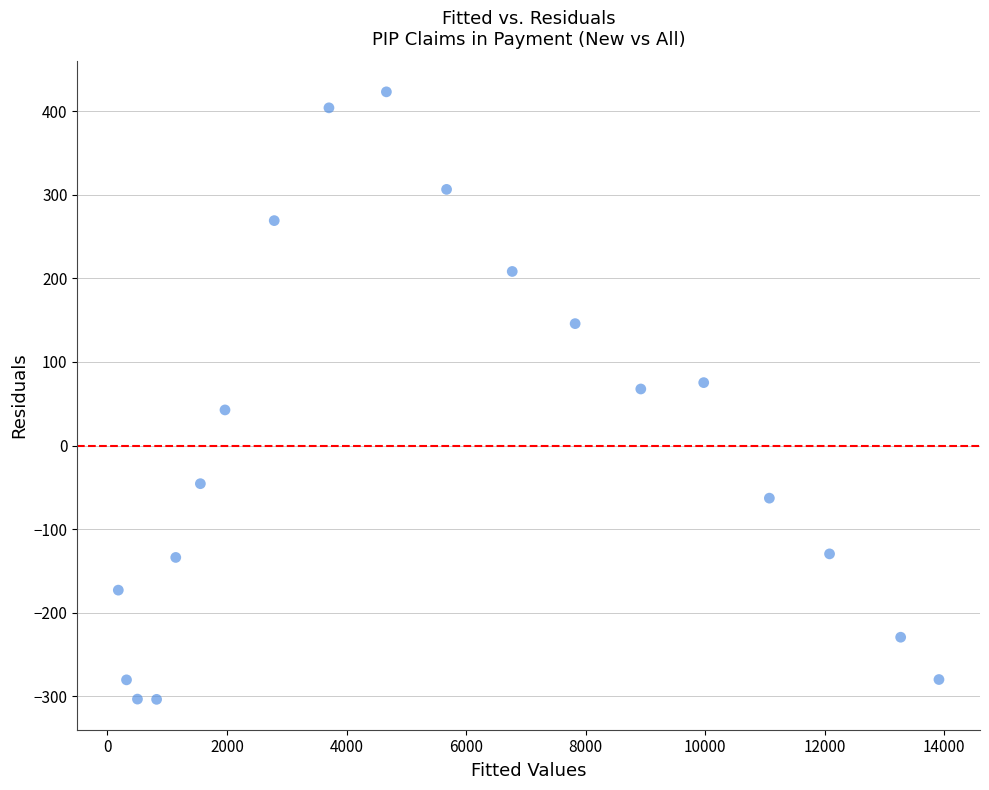

What is the range of X values (max minus min)?

13726.9